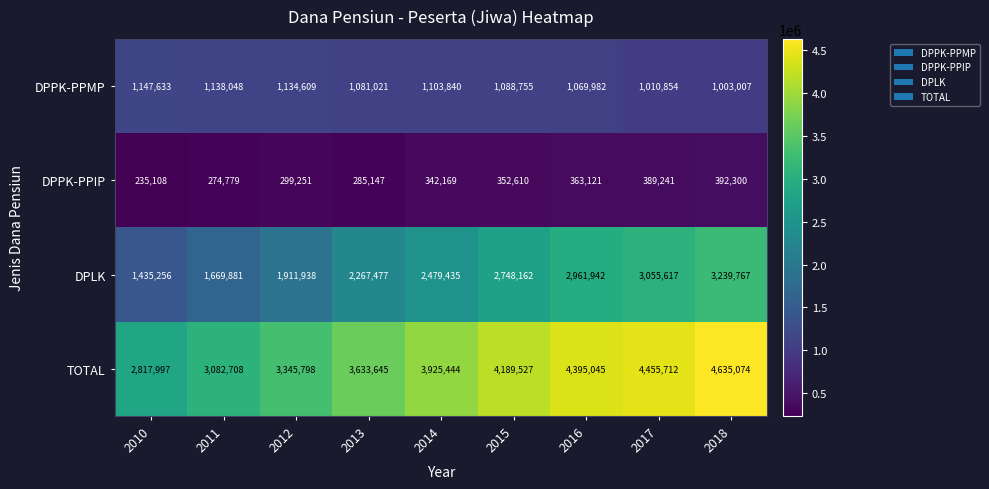

The DPLK series shows 1669881 at 2011. True or false?

True